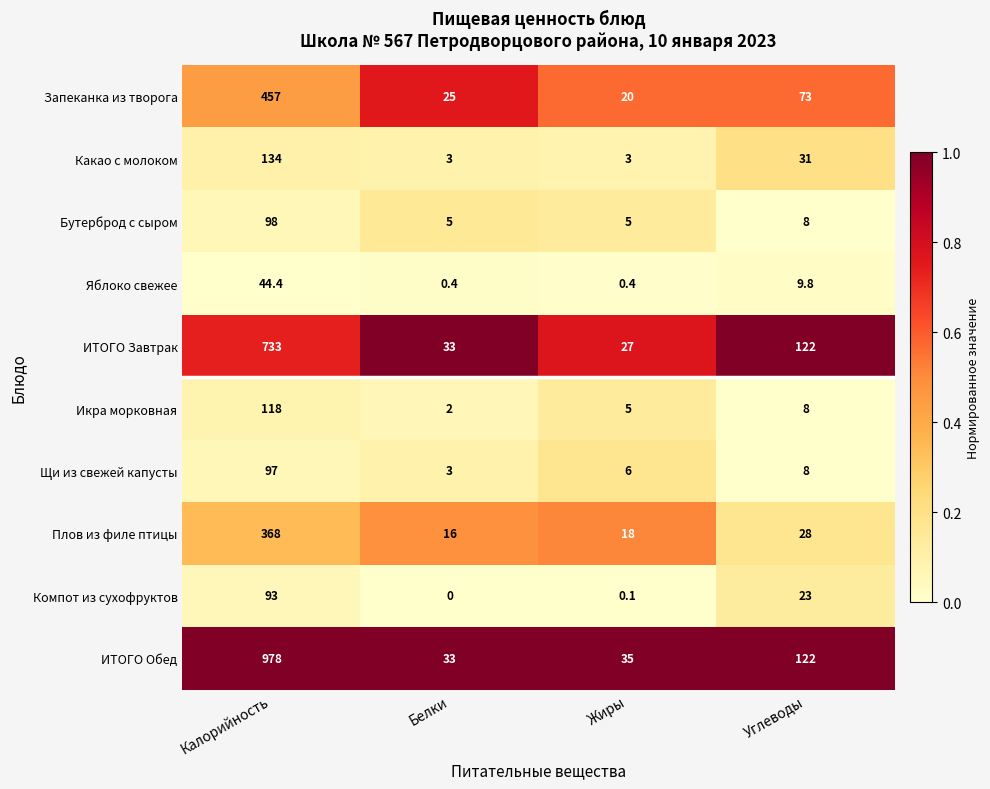

What is the total value across all series at Белки?

120.4